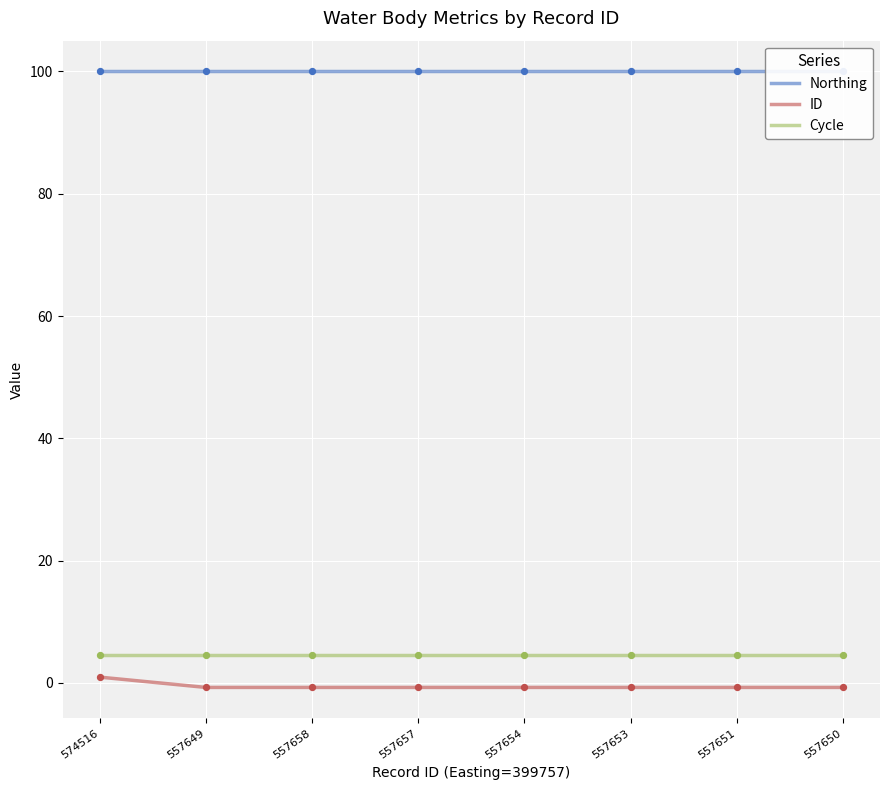

At how many categories does at least one series exceed 37?

8